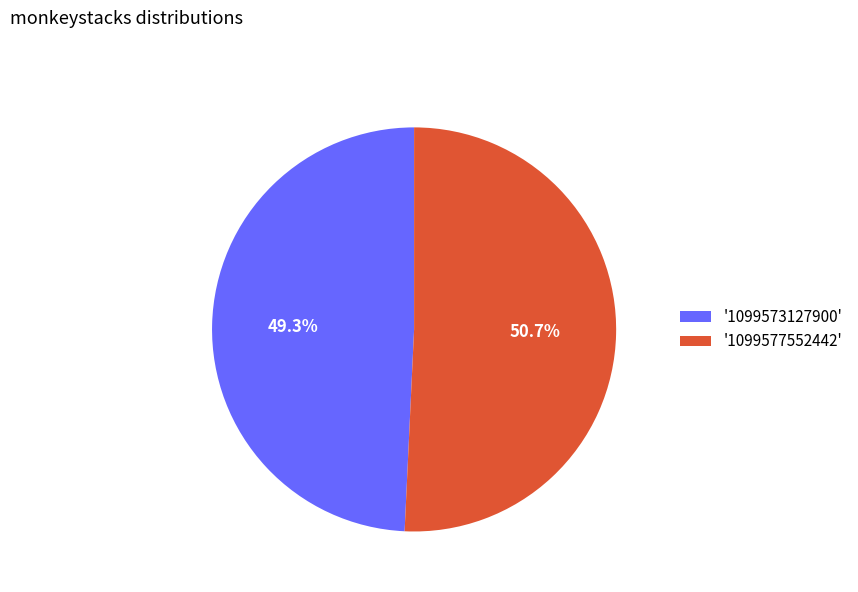

Which slice is the smallest?

'1099573127900'